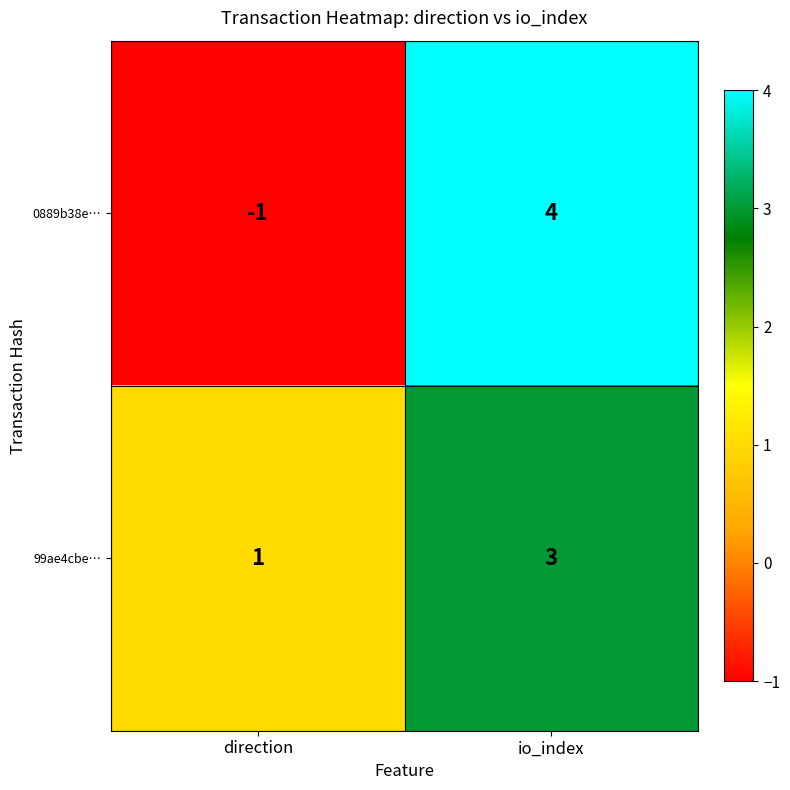

Between direction and io_index, which series saw the biggest shift?

0889b38e…